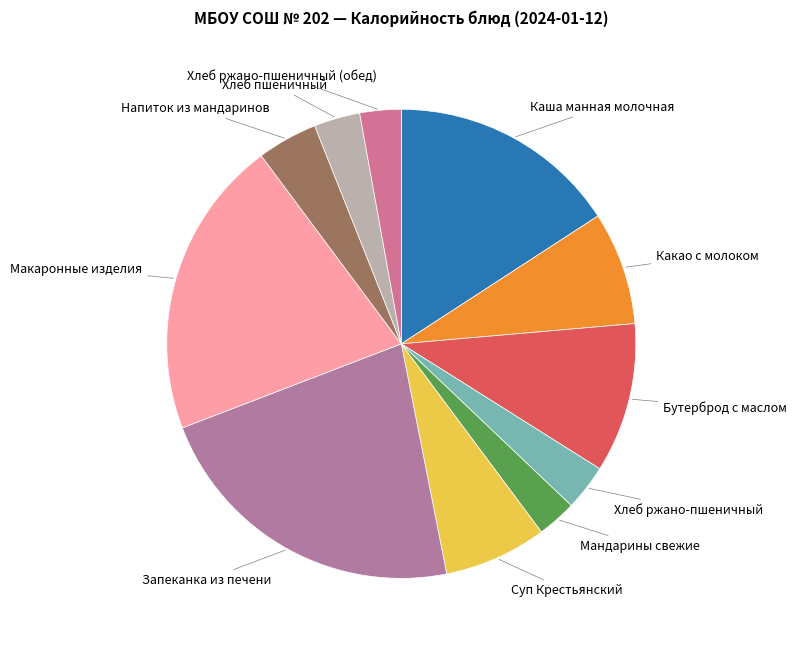

What is the largest slice in the pie chart?

Запеканка из печени